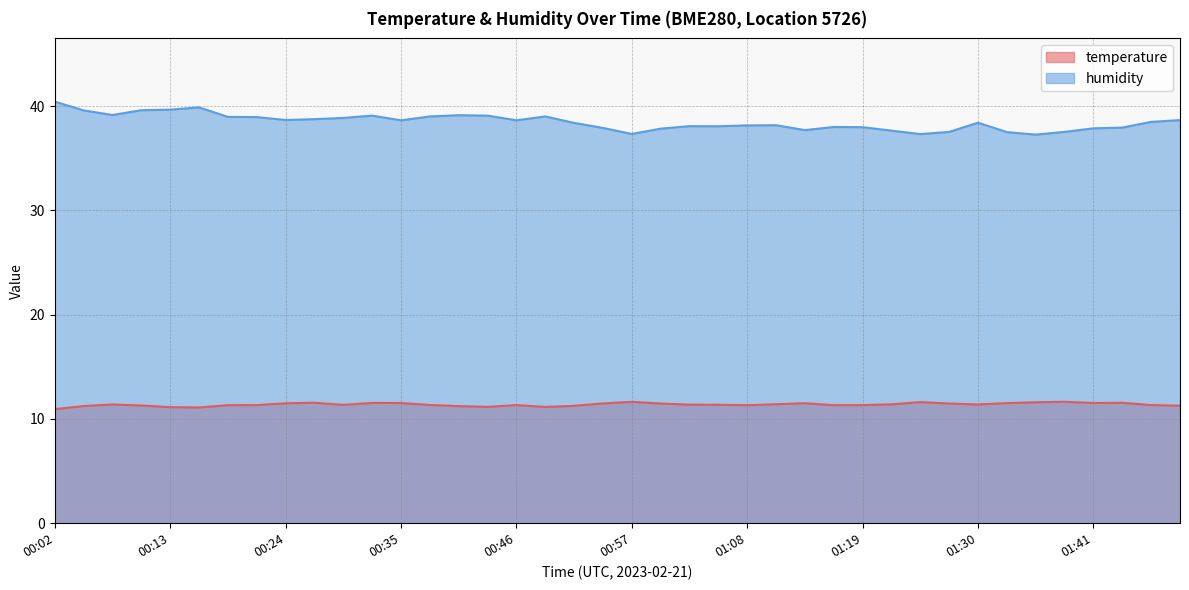

The value of temperature at 00:02 is 10.9. True or false?

True